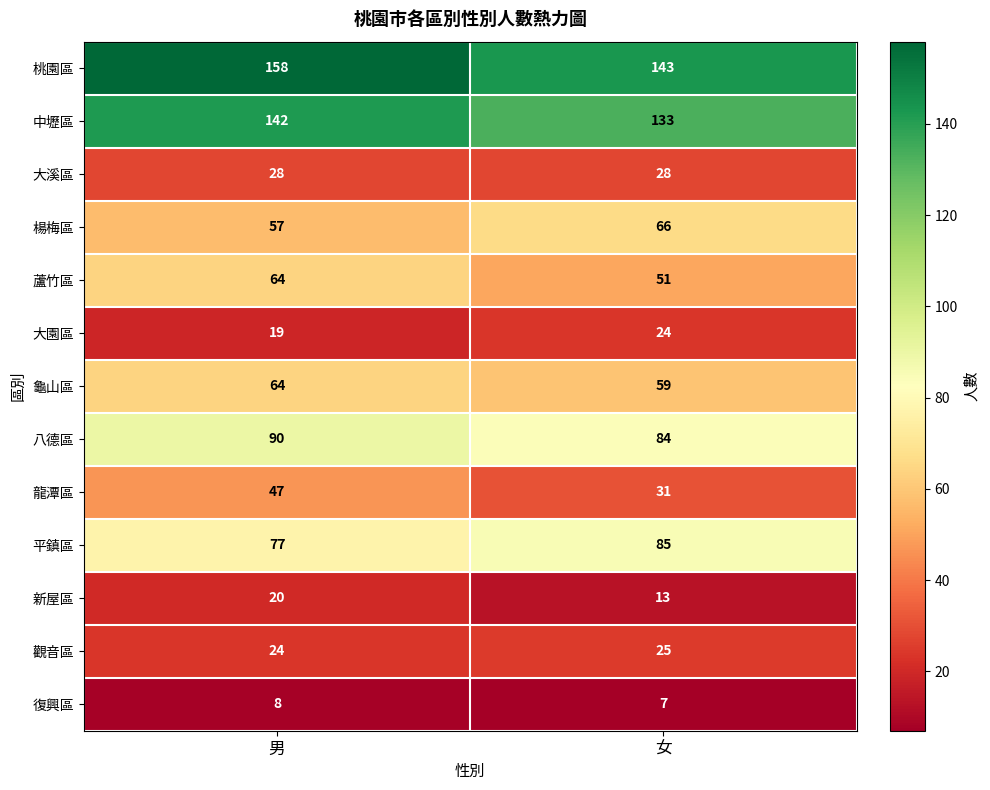

Which series has the largest total across all categories?

桃園區